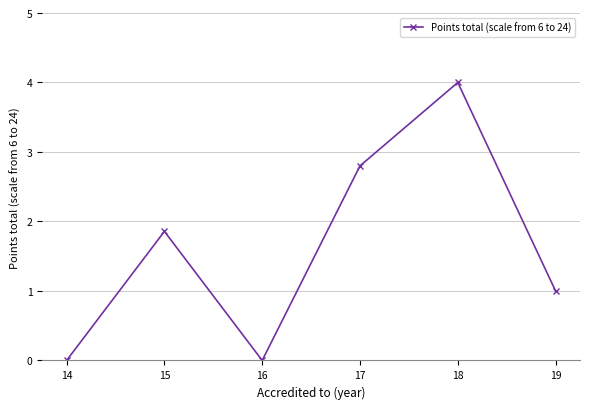

Reading right to left, extract all data points from this chart.

19=1.0	18=4.0	17=2.8	16=0.0	15=1.9	14=0.0